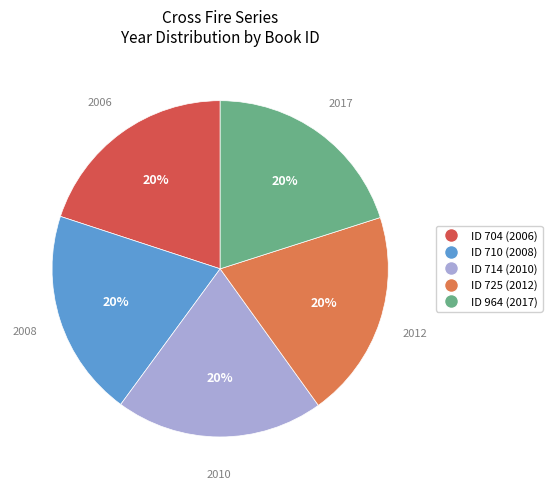

Is there any slice that represents more than half of the pie?

No